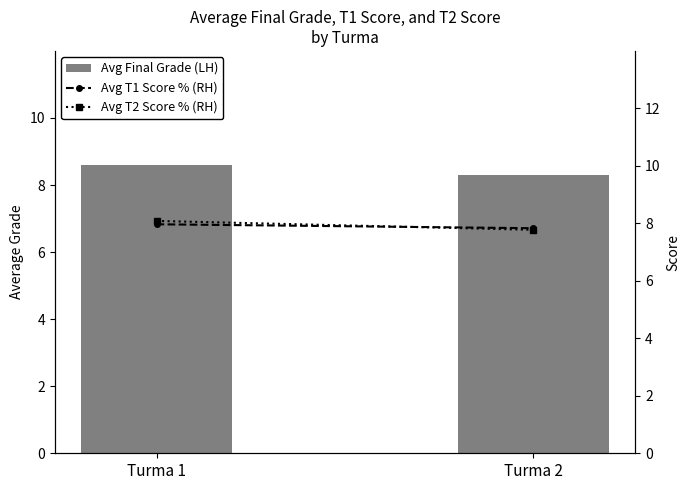

Between Turma 1 and Turma 2, which series saw the biggest shift?

Avg T2 Score % (RH)